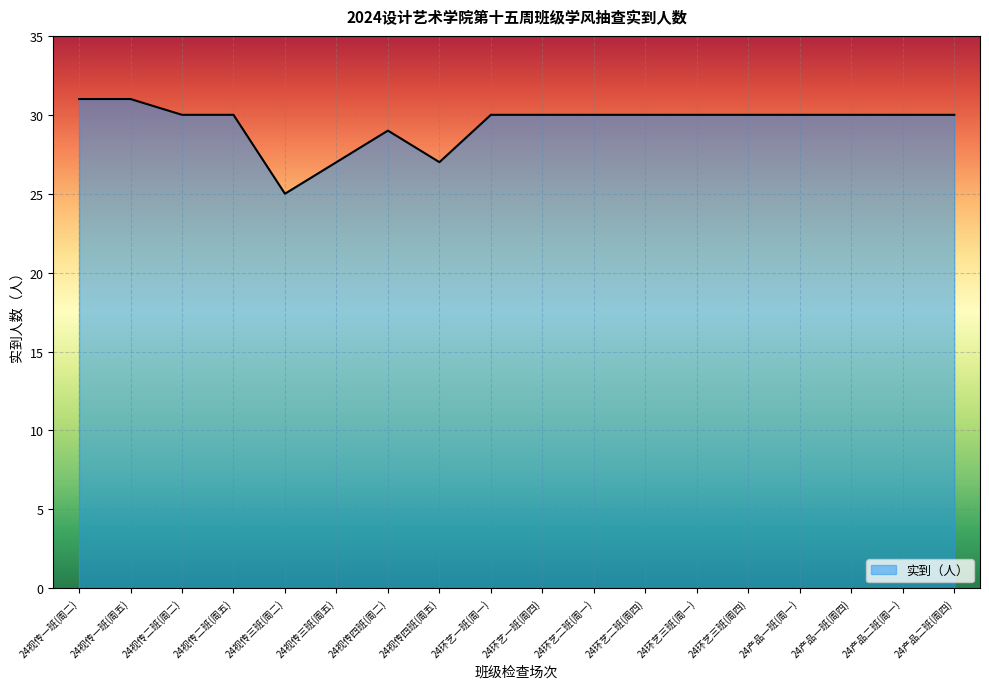

What is the difference between the maximum and minimum values?

6